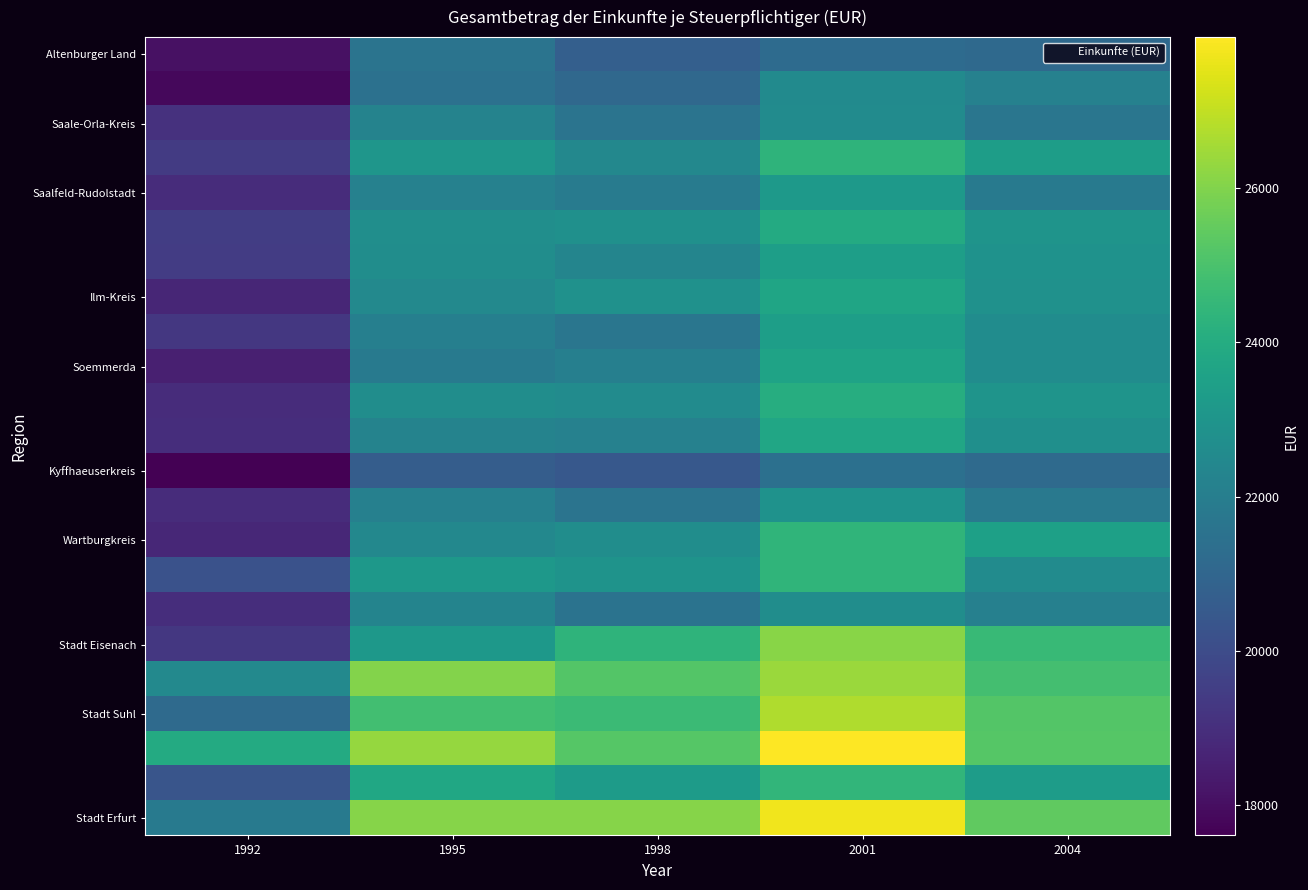

Which label corresponds to the largest value in the chart?

2001